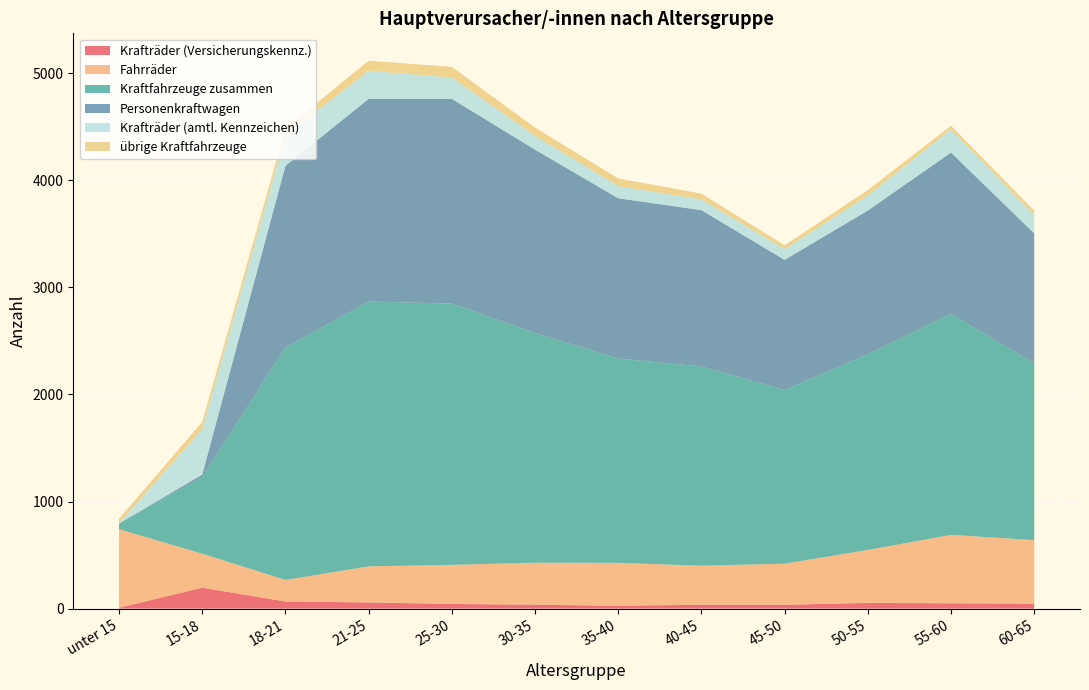

Reading left to right, transcribe all the data shown in this chart.

Krafträder (Versicherungskennz.): unter 15=8	15-18=196	18-21=67	21-25=58	25-30=44	30-35=37	35-40=27	40-45=37	45-50=36	50-55=54	55-60=50	60-65=47
Fahrräder: unter 15=734	15-18=317	18-21=201	21-25=337	25-30=365	30-35=392	35-40=401	40-45=364	45-50=384	50-55=494	55-60=639	60-65=593
Kraftfahrzeuge zusammen: unter 15=53	15-18=716	18-21=2168	21-25=2472	25-30=2439	30-35=2144	35-40=1908	40-45=1859	45-50=1622	50-55=1827	55-60=2063	60-65=1650
Personenkraftwagen: unter 15=0	15-18=23	18-21=1698	21-25=1892	25-30=1911	30-35=1712	35-40=1495	40-45=1460	45-50=1214	50-55=1342	55-60=1506	60-65=1213
Krafträder (amtl. Kennzeichen): unter 15=2	15-18=422	18-21=282	21-25=262	25-30=200	30-35=129	35-40=114	40-45=101	45-50=100	50-55=140	55-60=216	60-65=171
übrige Kraftfahrzeuge: unter 15=42	15-18=70	18-21=65	21-25=94	25-30=99	30-35=77	35-40=71	40-45=53	45-50=36	50-55=51	55-60=34	60-65=41